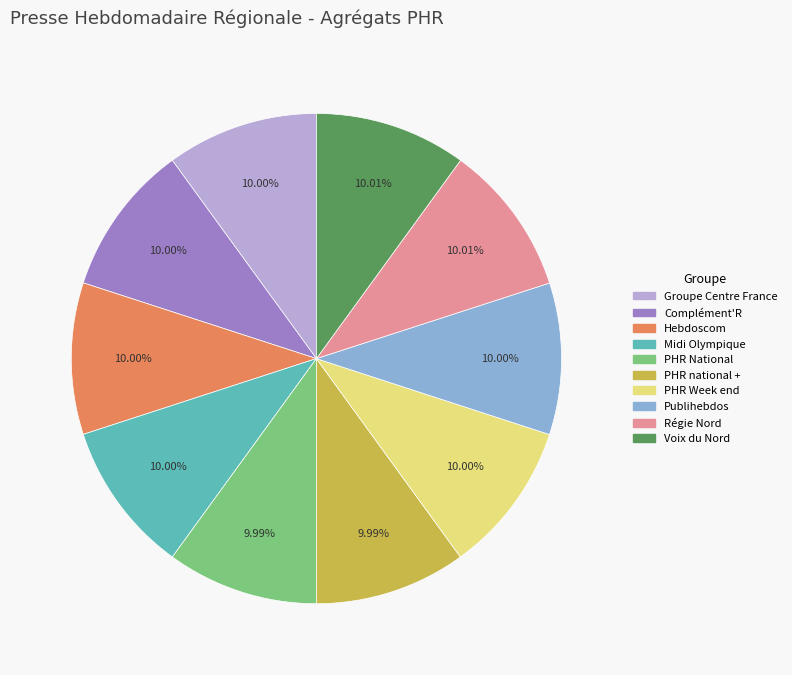

What is the ratio of the value at Groupe Centre France to the value at Voix du Nord?

1.0